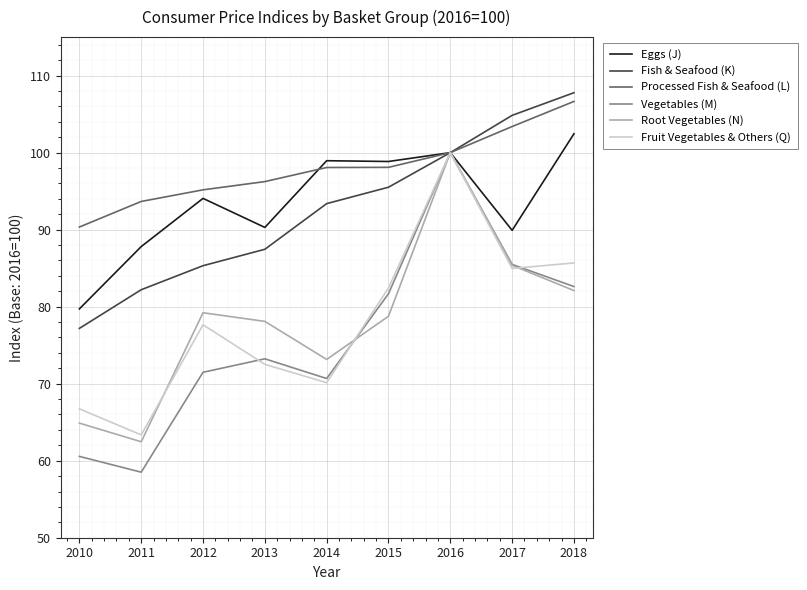

What is the approximate value of Root Vegetables (N) at 2013?

78.1